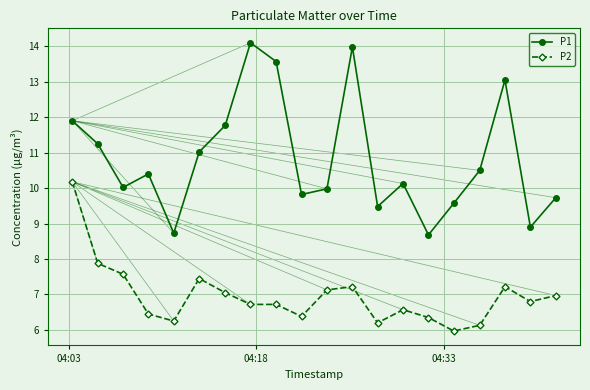

Which series has the largest total across all categories?

P1